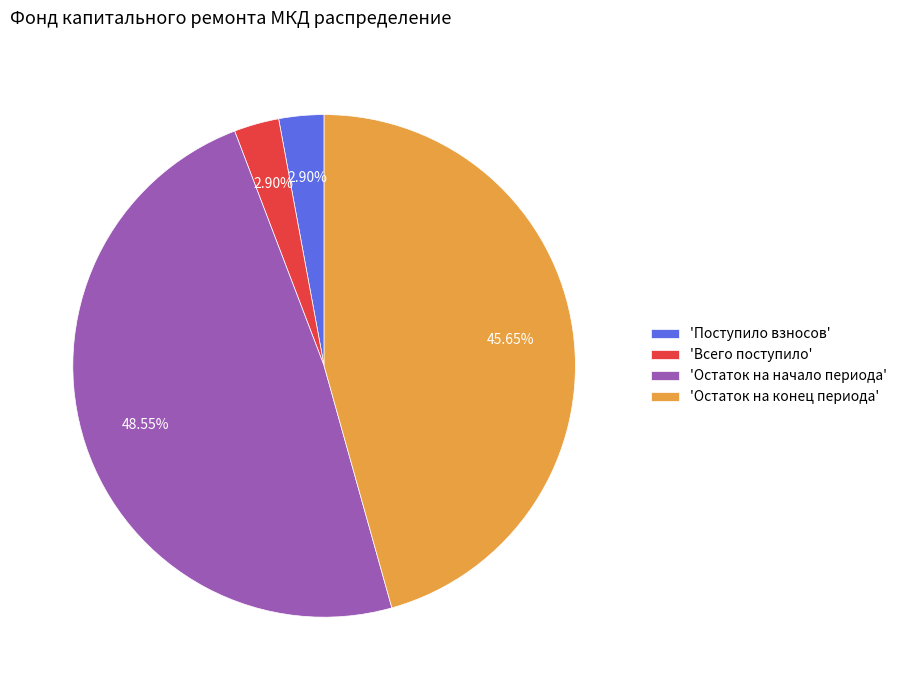

To the nearest percent, what is the average slice percentage?

25%